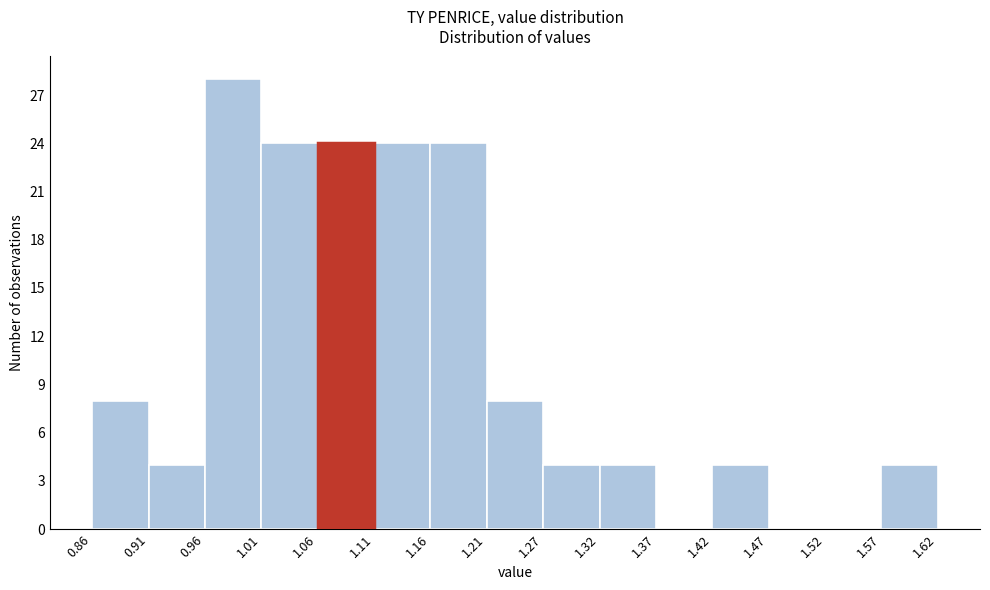

Over which range of the x-axis is the bar tallest?

0.96 to 1.01